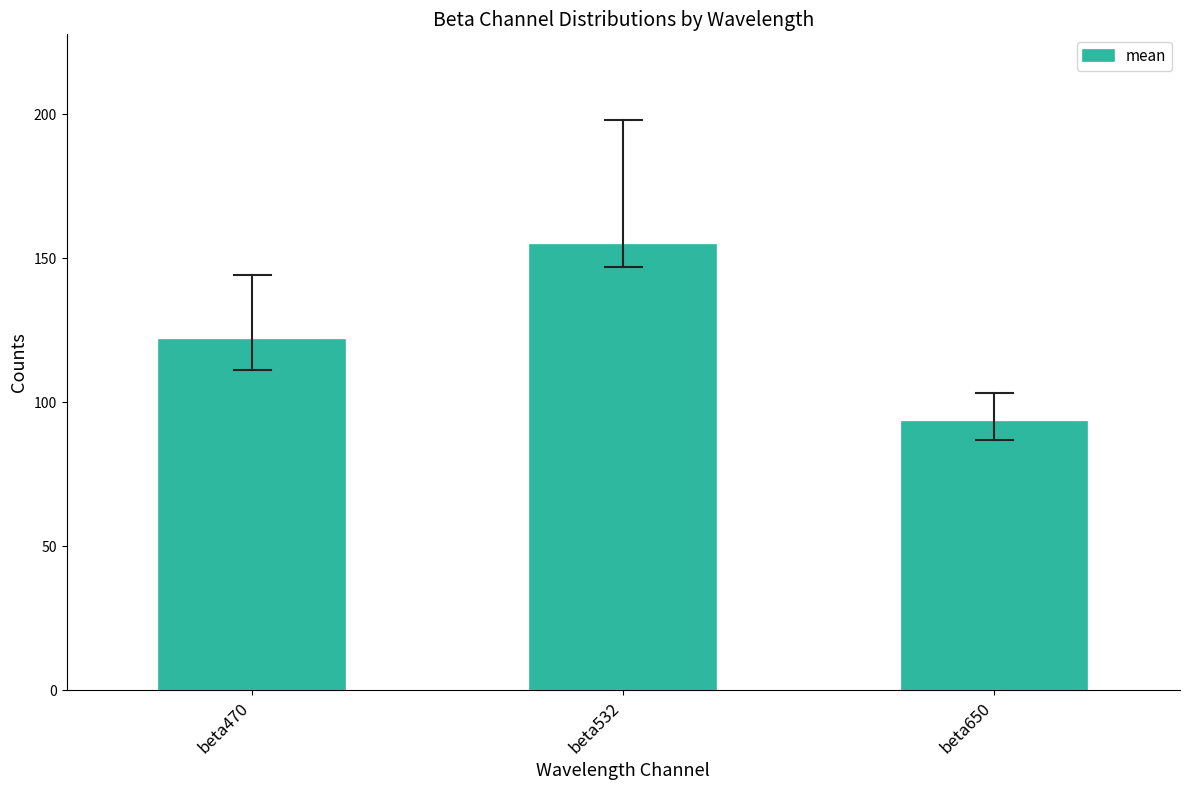

Reading right to left, list all the values displayed in this chart.

beta650=93.2	beta532=154.5	beta470=121.7